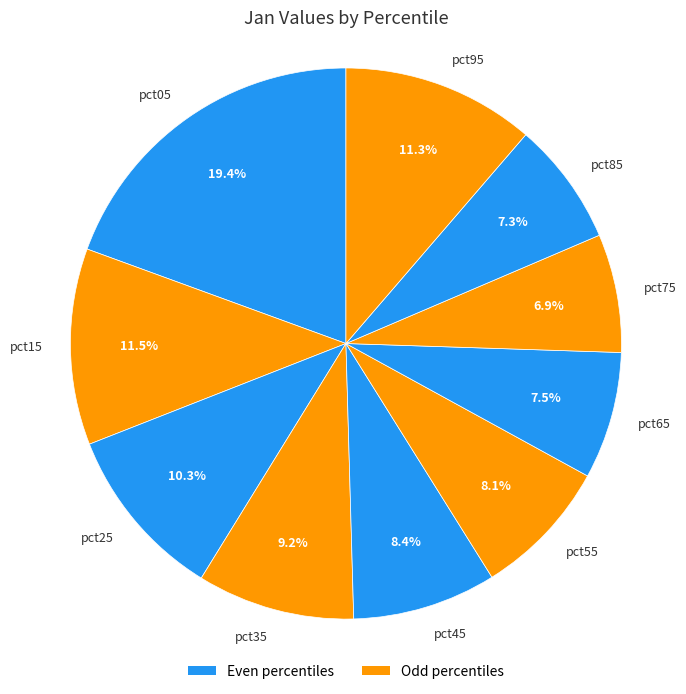

True or false: pct55 accounts for 1% of the total.

False